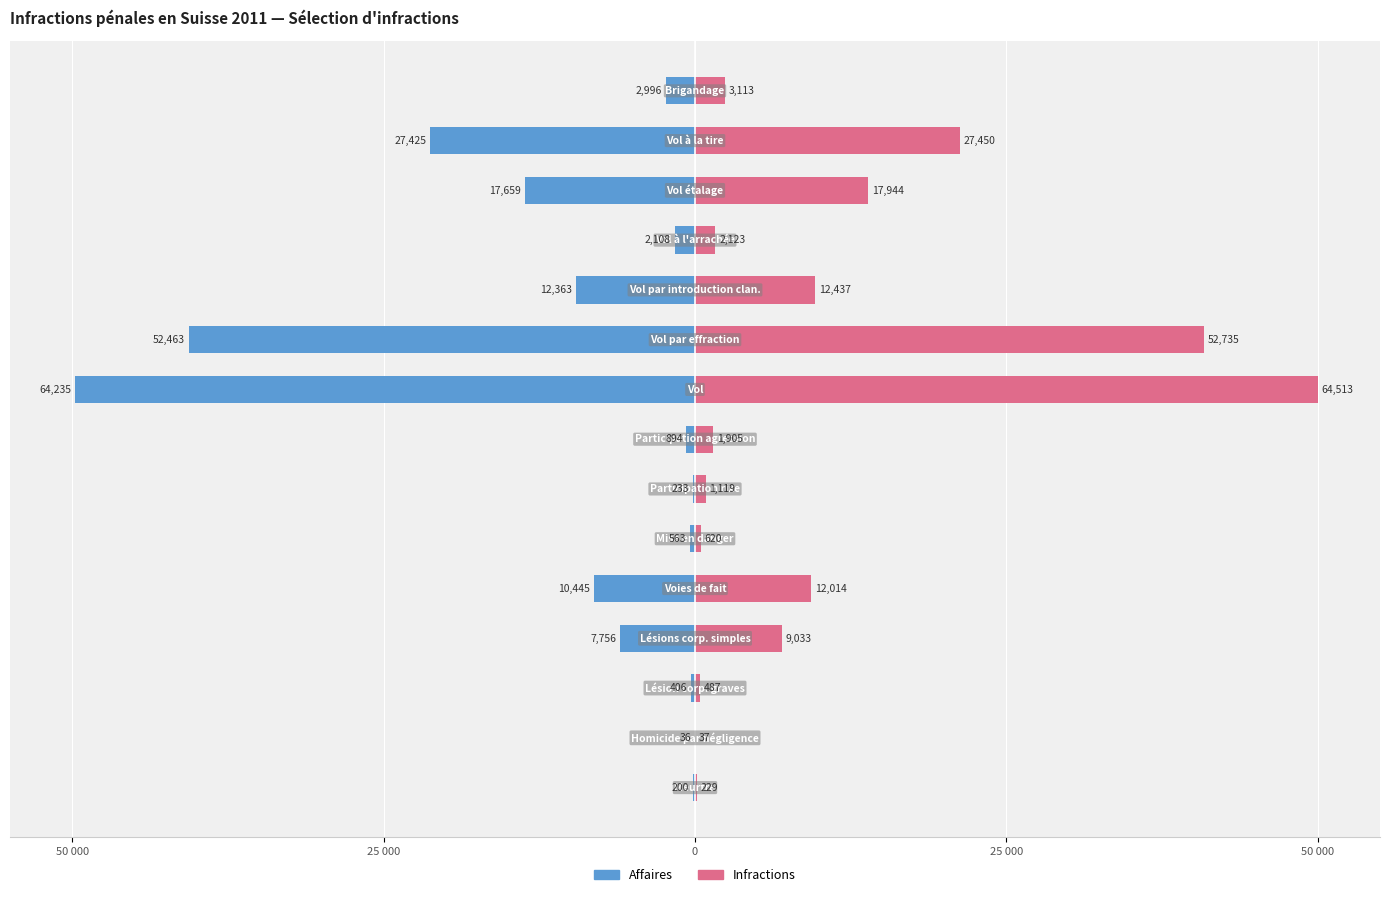

Count the number of data series in this chart.

2